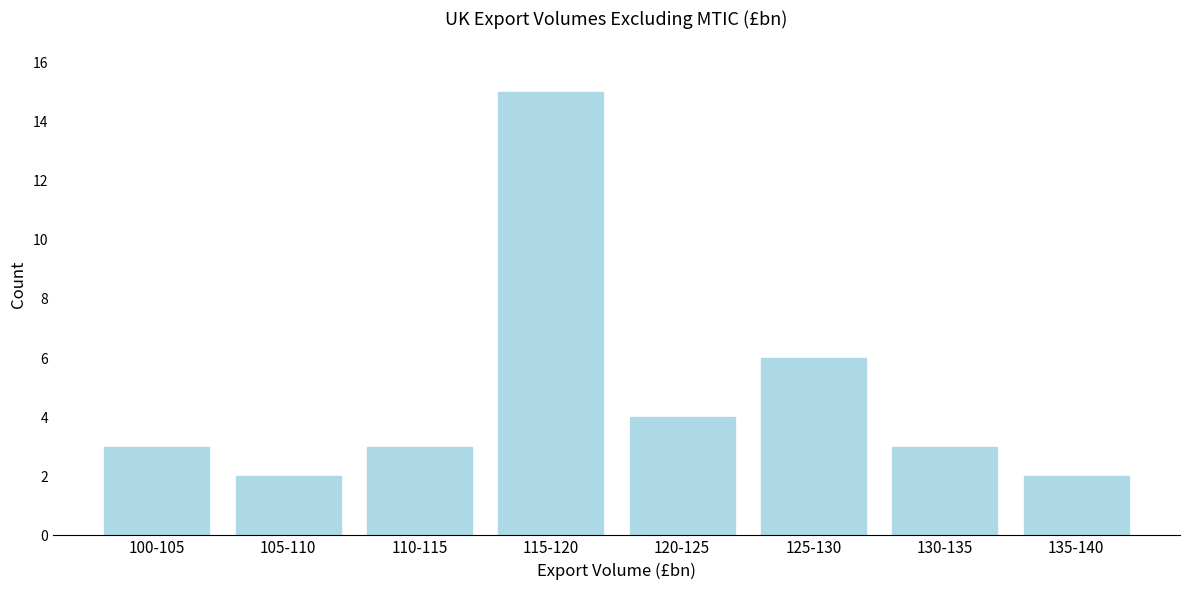

Reading left to right, transcribe all the data shown in this chart.

100-105=3	105-110=2	110-115=3	115-120=15	120-125=4	125-130=6	130-135=3	135-140=2